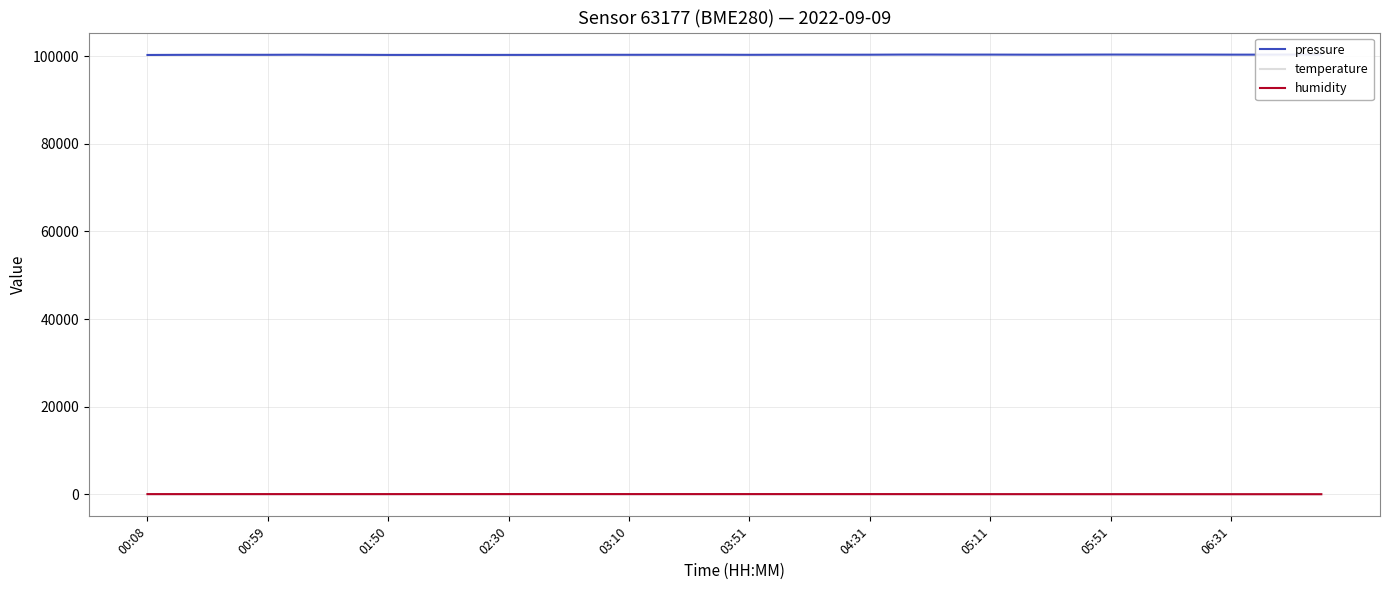

Is the value of humidity at 10 greater than the value of pressure at 35?

No